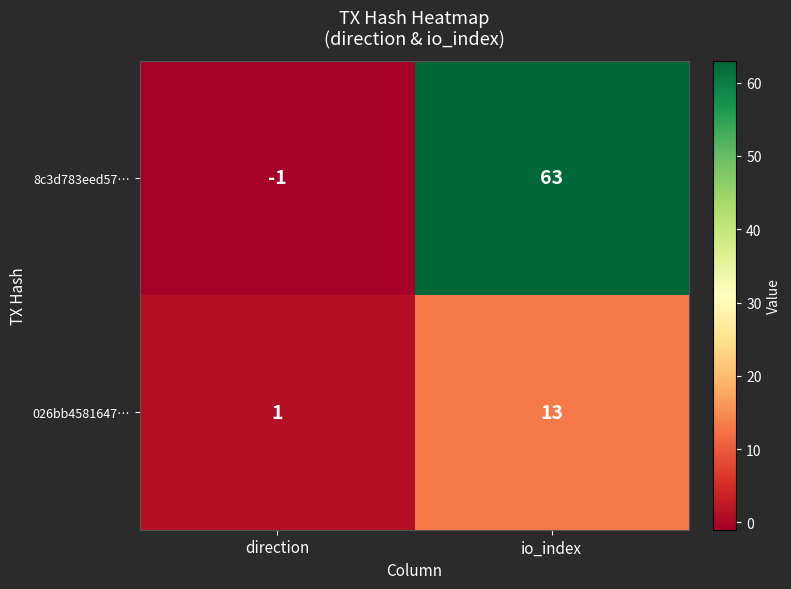

What is the minimum value shown in the chart?

-1